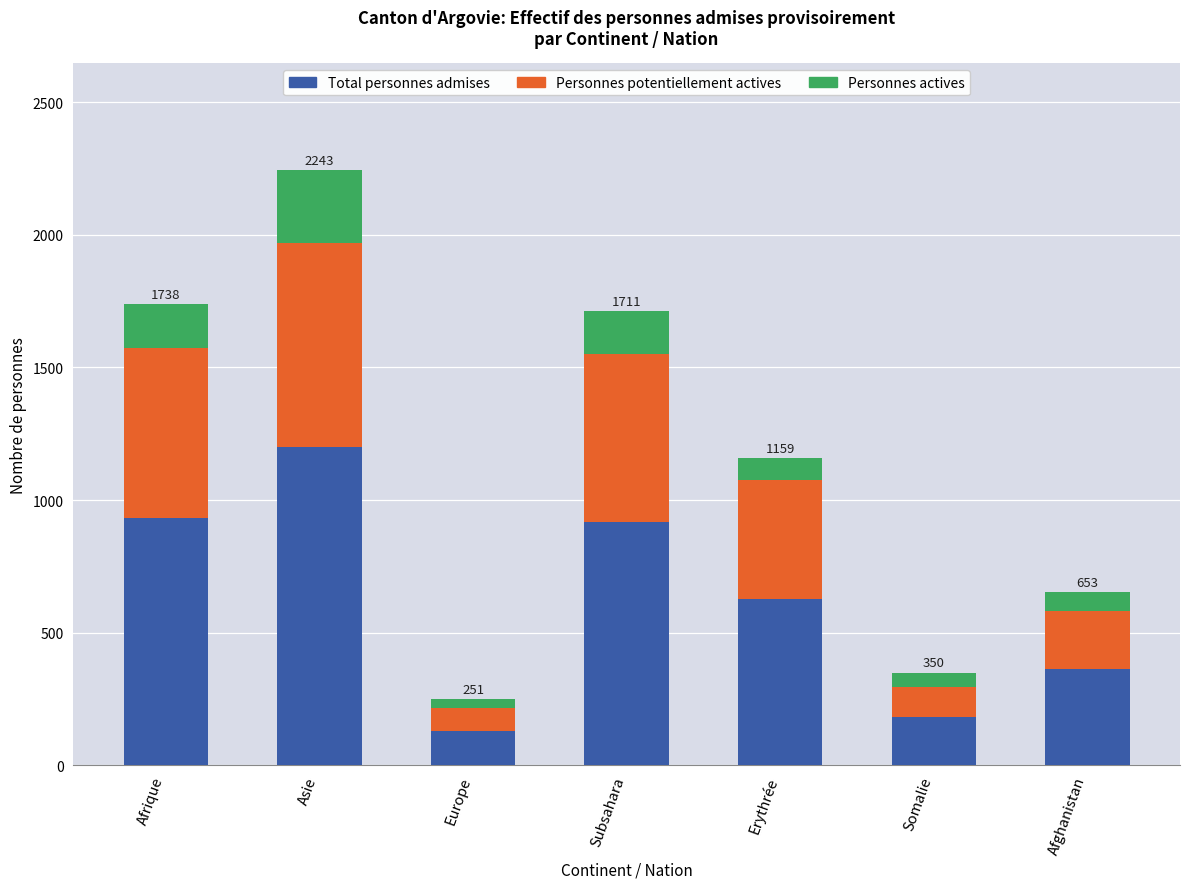

At which category is the sum across all series the highest?

Asie